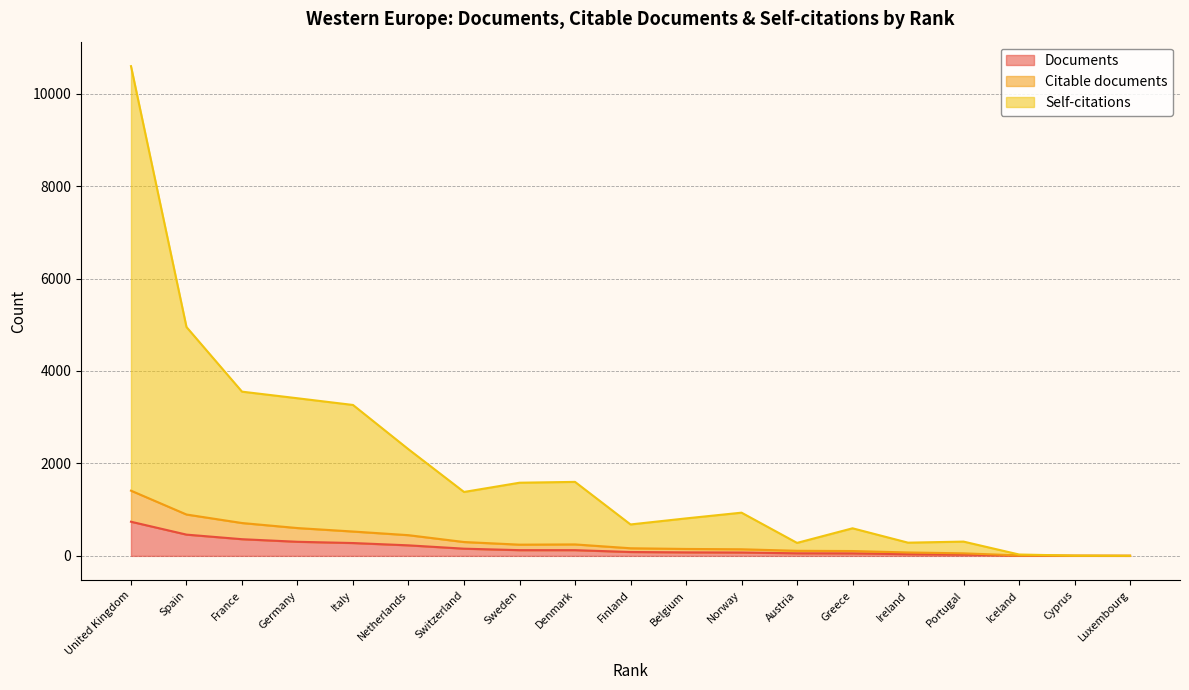

At which category is the sum across all series the highest?

United Kingdom